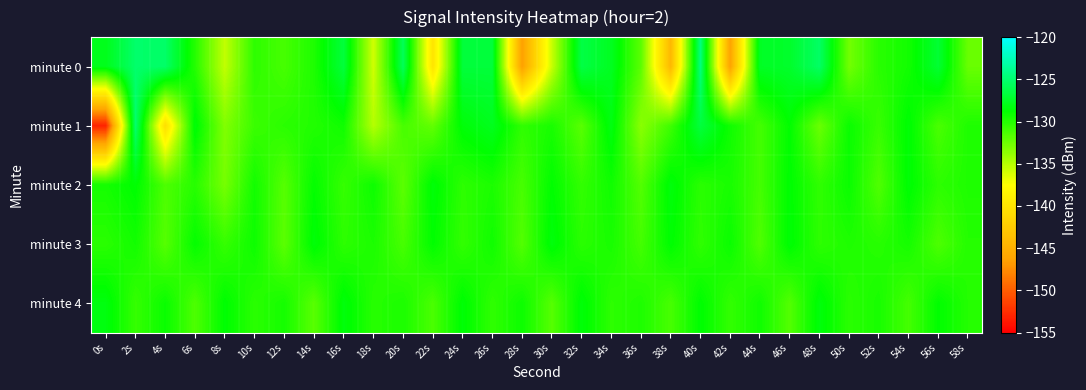

Reading left to right, list all the values displayed in this chart.

minute 0: 0s=-127.9	2s=-125.2	4s=-125.3	6s=-130.0	8s=-135.4	10s=-130.3	12s=-131.2	14s=-129.8	16s=-126.8	18s=-135.9	20s=-125.8	22s=-140.0	24s=-126.8	26s=-126.8	28s=-146.5	30s=-135.7	32s=-126.4	34s=-127.7	36s=-131.9	38s=-144.3	40s=-124.5	42s=-146.3	44s=-127.5	46s=-127.3	48s=-125.4	50s=-132.7	52s=-130.2	54s=-129.4	56s=-127.0	58s=-132.4
minute 1: 0s=-153.1	2s=-125.0	4s=-140.6	6s=-128.4	8s=-133.2	10s=-130.8	12s=-130.2	14s=-129.9	16s=-129.3	18s=-134.9	20s=-131.2	22s=-132.1	24s=-128.5	26s=-127.8	28s=-130.4	30s=-129.6	32s=-131.8	34s=-128.2	36s=-133.5	38s=-130.9	40s=-126.7	42s=-129.3	44s=-131.1	46s=-128.8	48s=-132.4	50s=-129.1	52s=-130.7	54s=-128.6	56s=-131.3	58s=-129.8
minute 2: 0s=-129.5	2s=-128.7	4s=-131.4	6s=-130.1	8s=-132.8	10s=-129.4	12s=-131.7	14s=-128.9	16s=-130.6	18s=-129.2	20s=-131.9	22s=-128.5	24s=-130.3	26s=-129.7	28s=-131.2	30s=-128.8	32s=-130.5	34s=-129.3	36s=-131.6	38s=-128.4	40s=-130.2	42s=-129.6	44s=-131.1	46s=-128.7	48s=-130.4	50s=-129.1	52s=-131.5	54s=-128.6	56s=-130.3	58s=-129.8
minute 3: 0s=-130.2	2s=-129.4	4s=-131.7	6s=-128.9	8s=-130.6	10s=-129.2	12s=-131.9	14s=-128.5	16s=-130.3	18s=-129.7	20s=-131.2	22s=-128.8	24s=-130.5	26s=-129.3	28s=-131.6	30s=-128.4	32s=-130.2	34s=-129.6	36s=-131.1	38s=-128.7	40s=-130.4	42s=-129.1	44s=-131.5	46s=-128.6	48s=-130.3	50s=-129.8	52s=-130.1	54s=-129.5	56s=-131.4	58s=-130.0
minute 4: 0s=-128.3	2s=-130.6	4s=-129.1	6s=-131.4	8s=-128.7	10s=-130.2	12s=-129.5	14s=-131.8	16s=-128.4	18s=-130.1	20s=-129.7	22s=-131.3	24s=-128.6	26s=-130.4	28s=-129.2	30s=-131.7	32s=-128.5	34s=-130.3	36s=-129.8	38s=-131.2	40s=-128.7	42s=-130.5	44s=-129.3	46s=-131.6	48s=-128.4	50s=-130.2	52s=-129.6	54s=-131.1	56s=-128.8	58s=-130.0